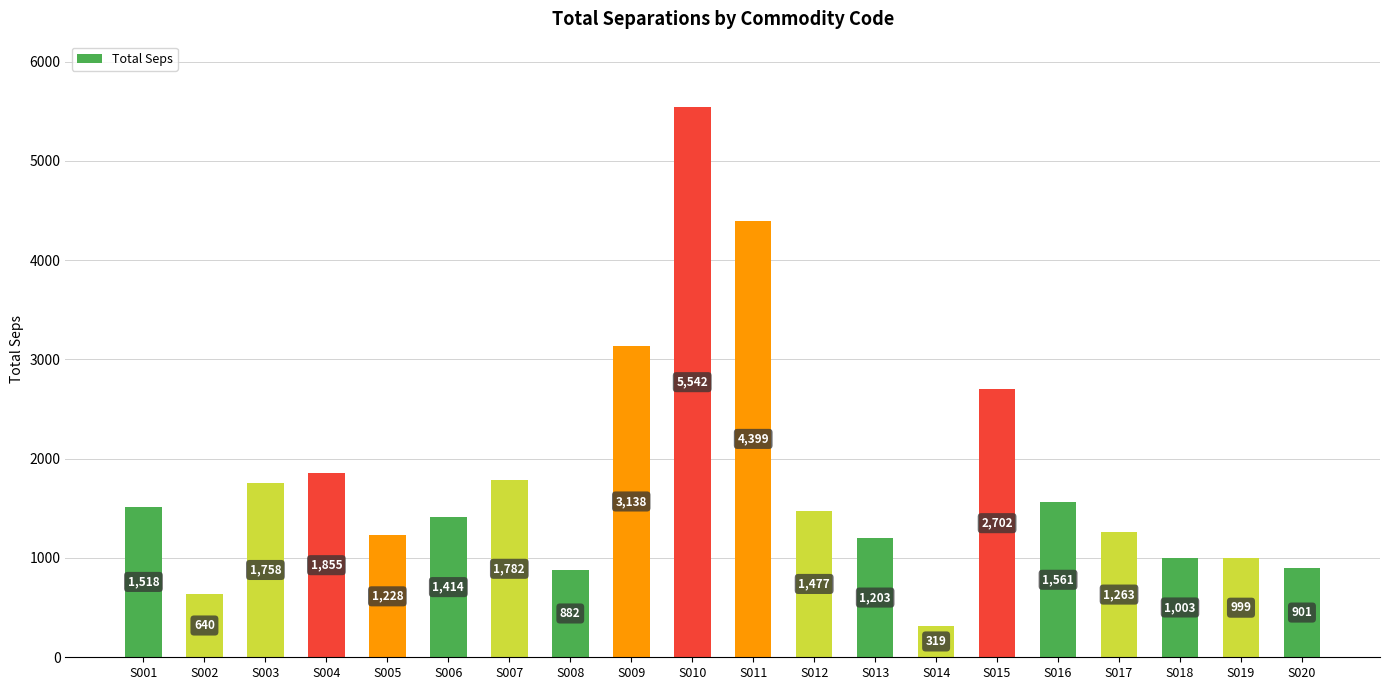

What is the difference between the maximum and minimum values?

5223.0